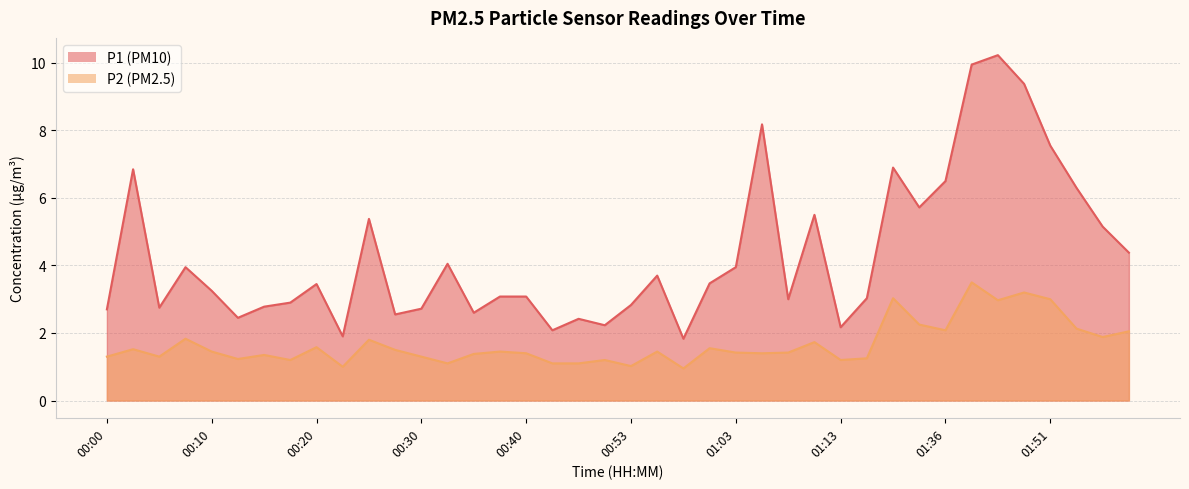

At how many categories does at least one series exceed 9?

3